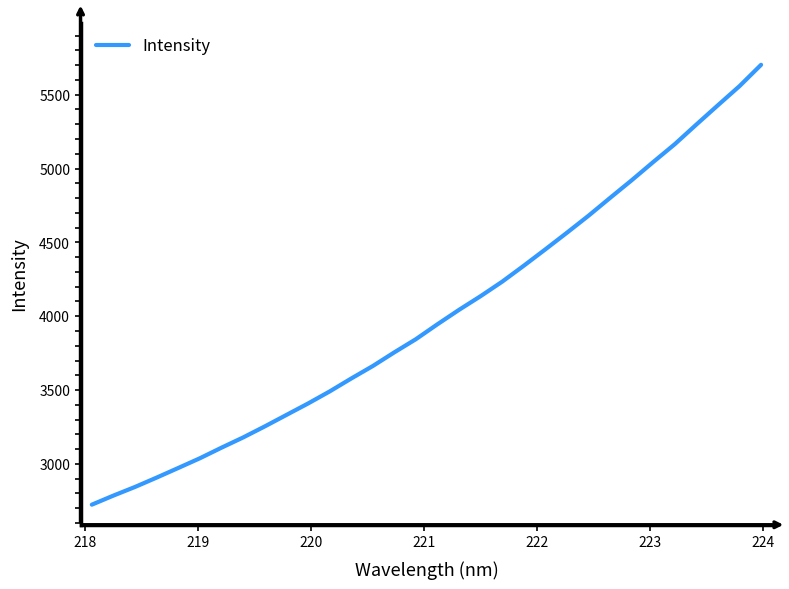

What is the maximum value shown in the chart?

5702.5